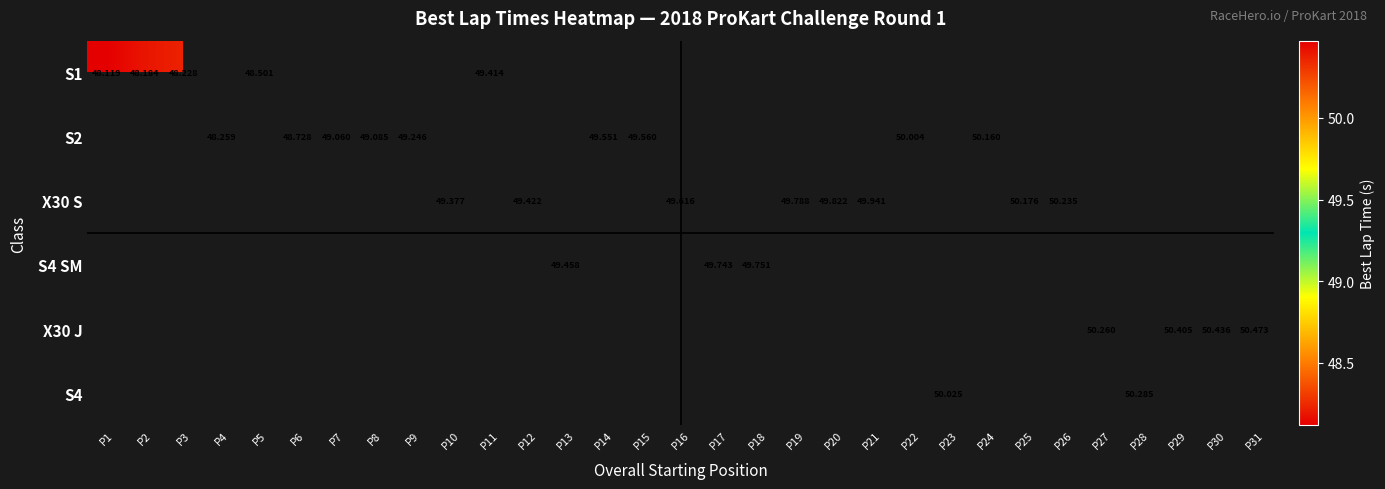

At which label is S1 closest to 48?

P1